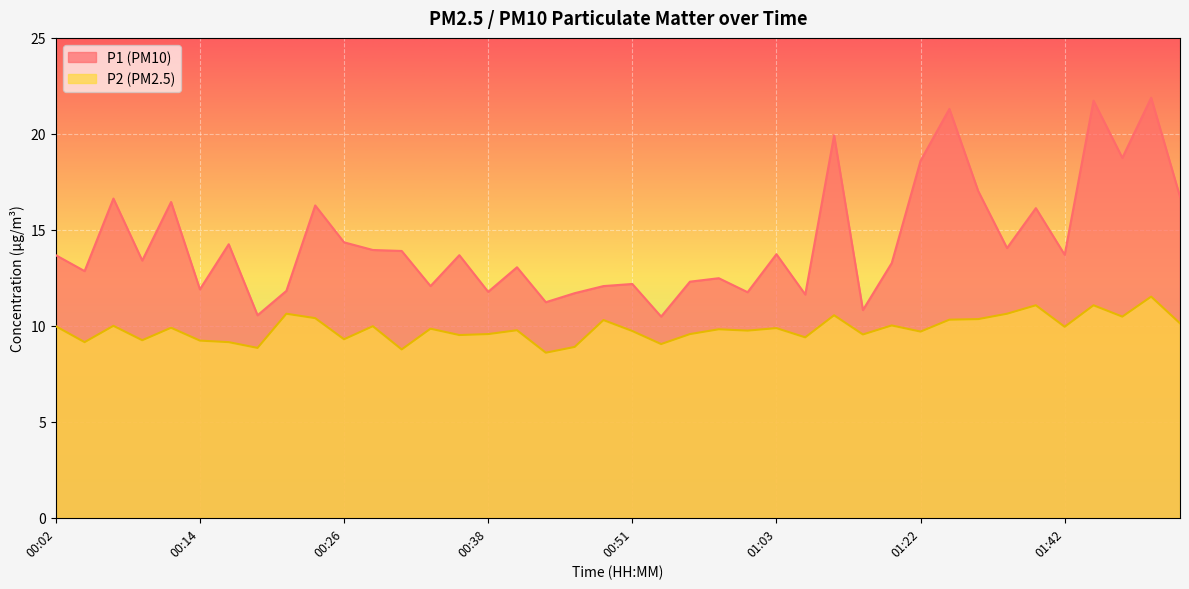

Which category has the lowest value in the P2 series?

00:43